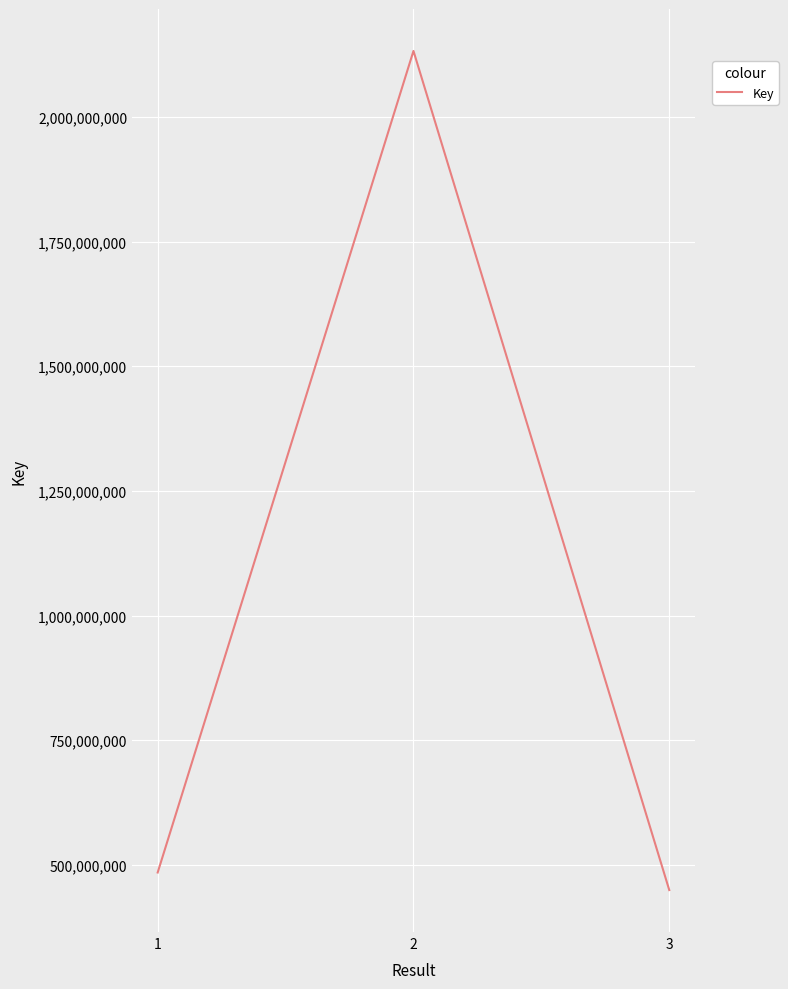

Is this an area chart (filled region under the line)?

No